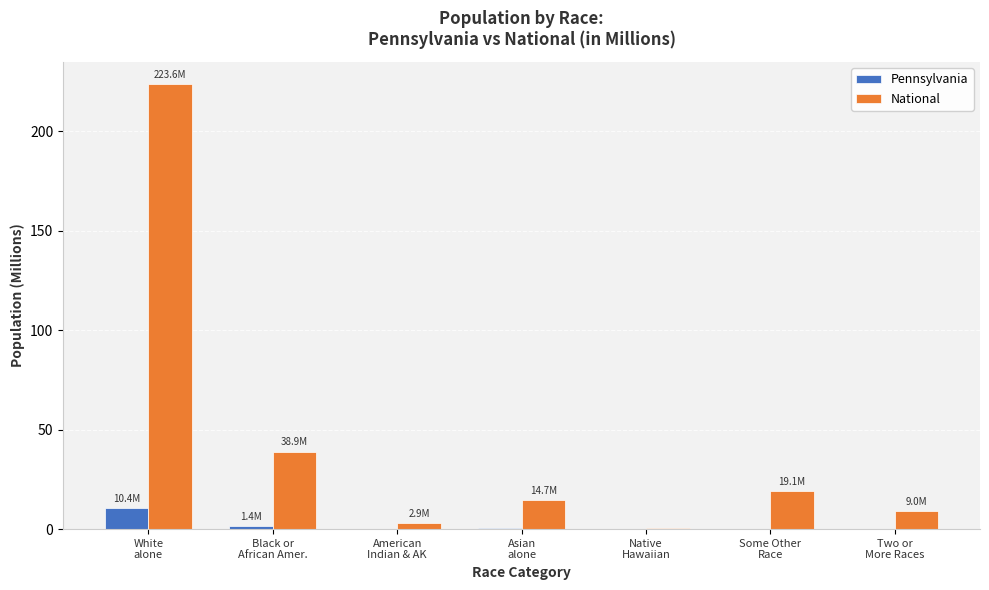

Which series has the largest total across all categories?

National